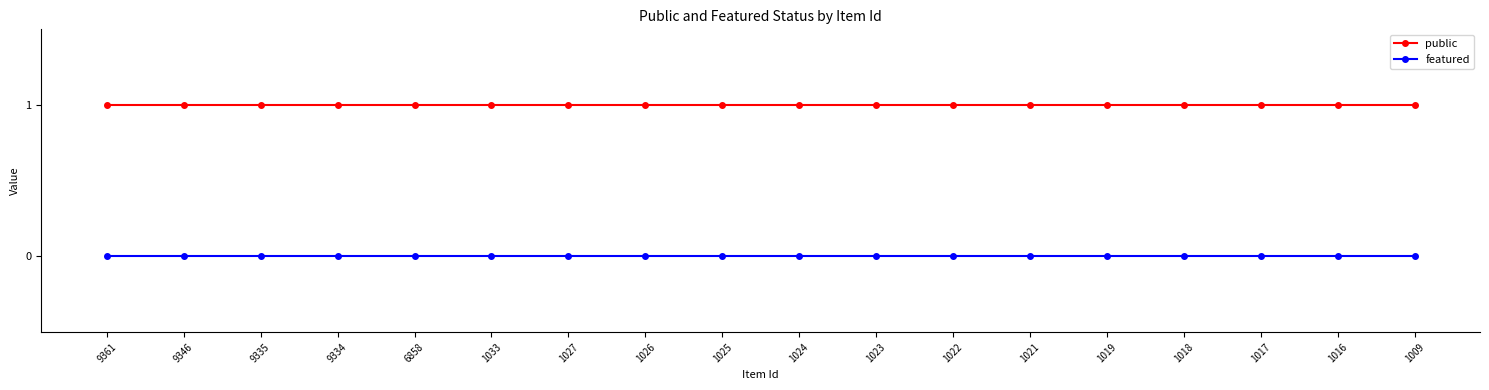

Rank the series by their average value, from lowest to highest.

featured, public